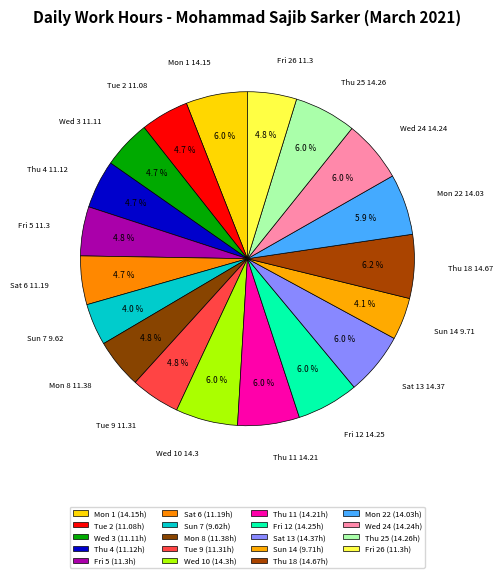

Does Fri 5 represent more than half of the total?

No